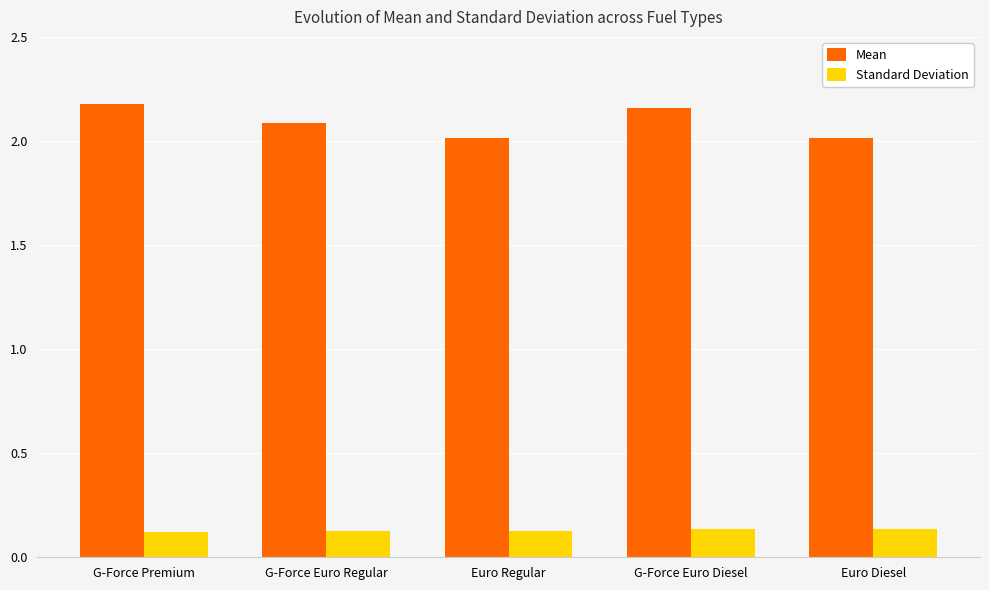

True or false: Mean has a value of 2.0 at Euro Regular.

True